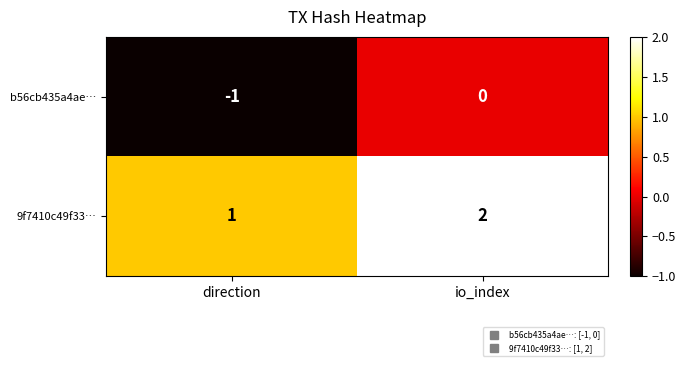

Rank the series by their maximum value, from lowest to highest.

b56cb435a4ae…, 9f7410c49f33…